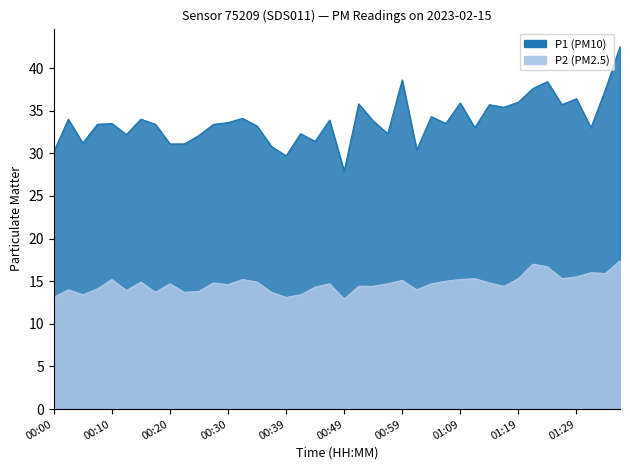

Which series has the widest spread of values?

P1